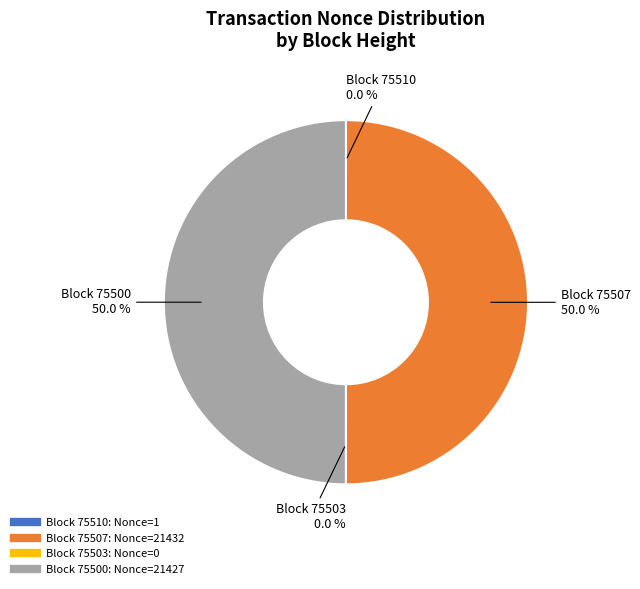

Which category accounts for the majority?

75507